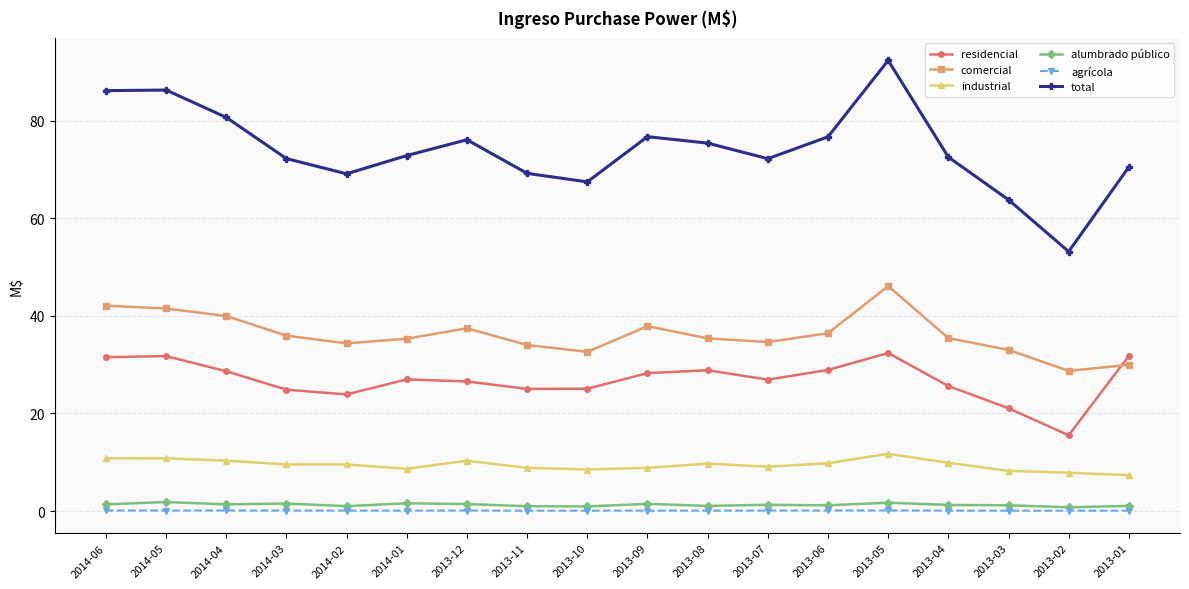

True or false: alumbrado público and residencial intersect in this chart.

False